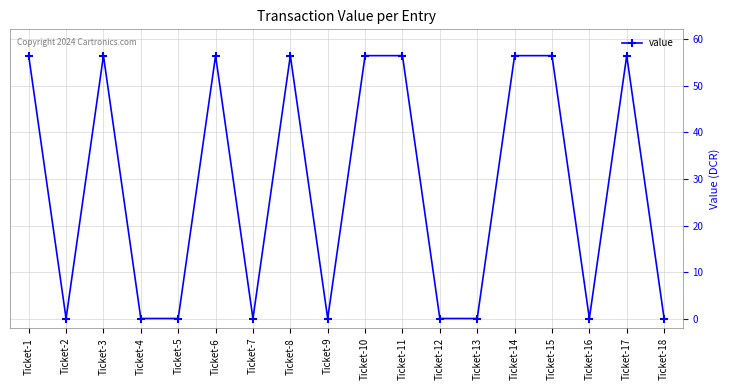

What is the change in value from Ticket-1 to Ticket-18?

-56.4